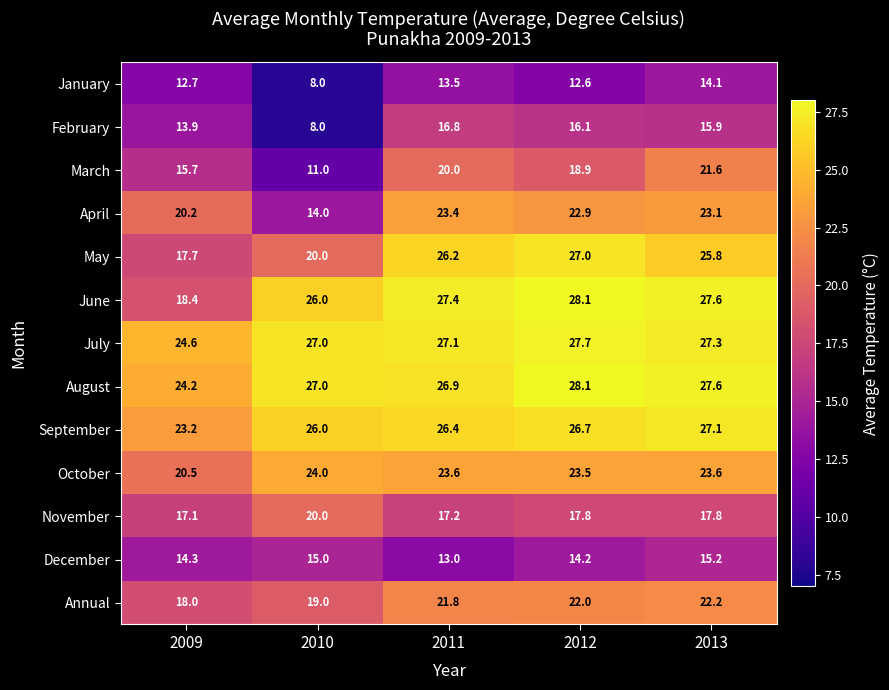

What is the total value across all series at 2011?

283.3